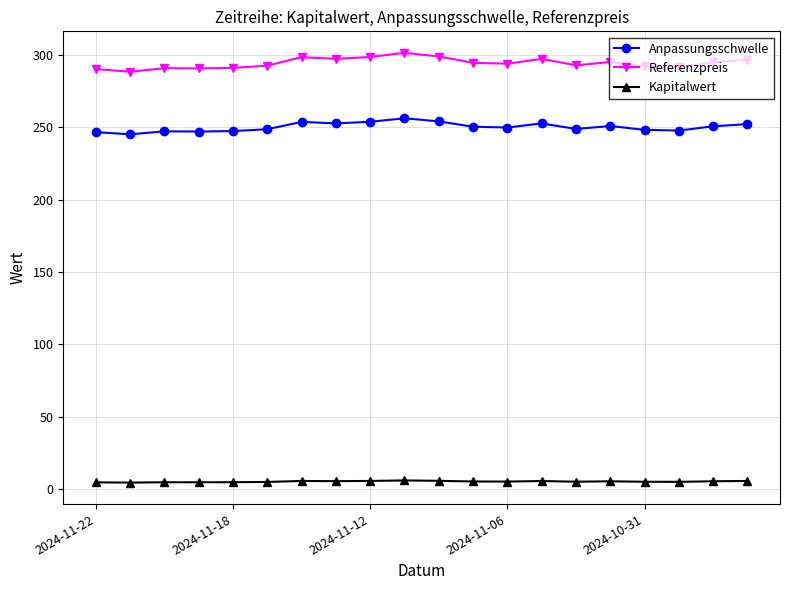

What are all the series names shown in the legend?

Anpassungsschwelle, Referenzpreis, Kapitalwert